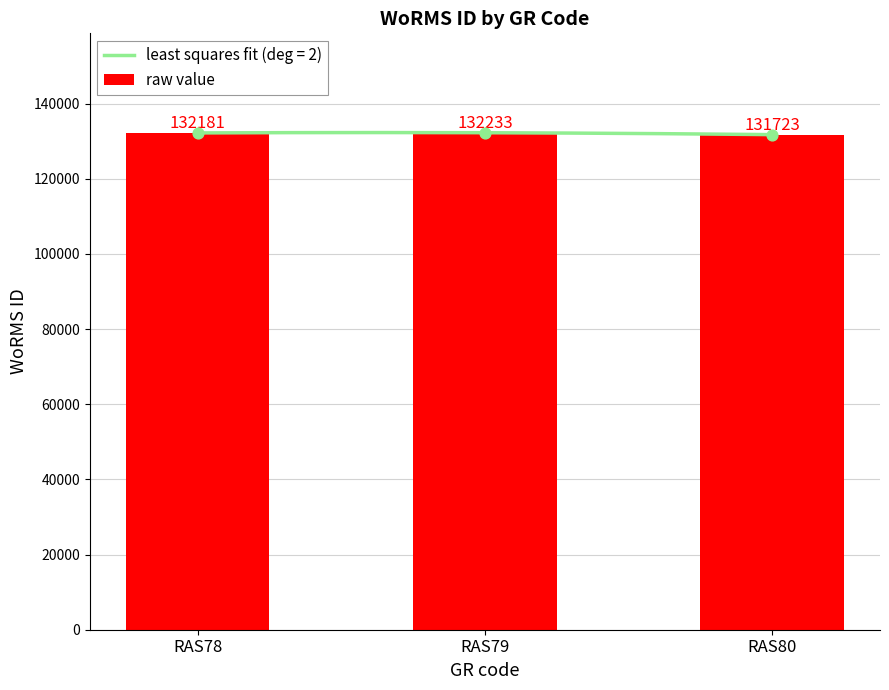

What is the change in value from RAS79 to RAS80?

-510